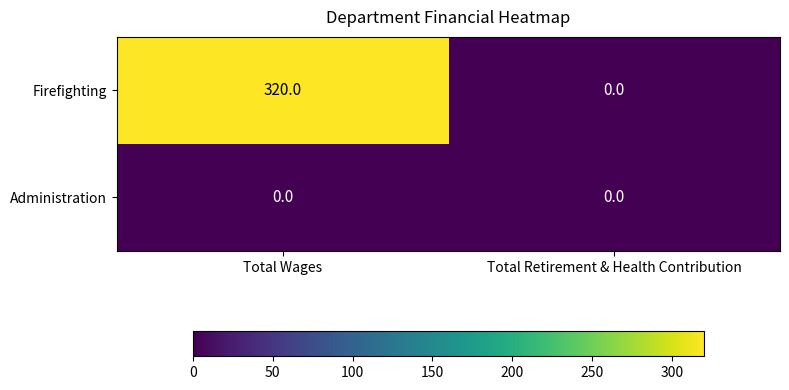

True or false: Firefighting has a value of 138 at Total Wages.

False